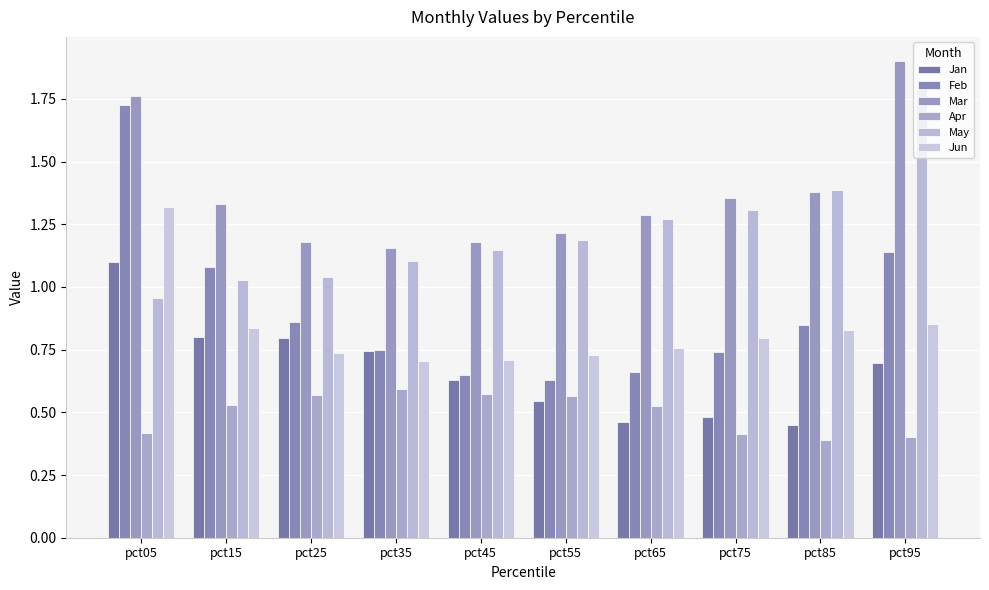

The Apr series shows 0.4 at pct85. True or false?

True